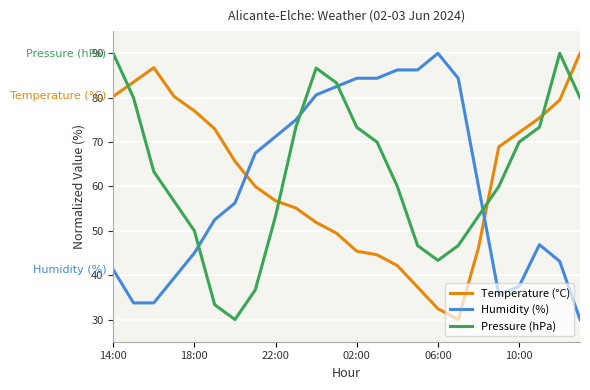

What is the maximum value for Temperature (°C)?

90.0